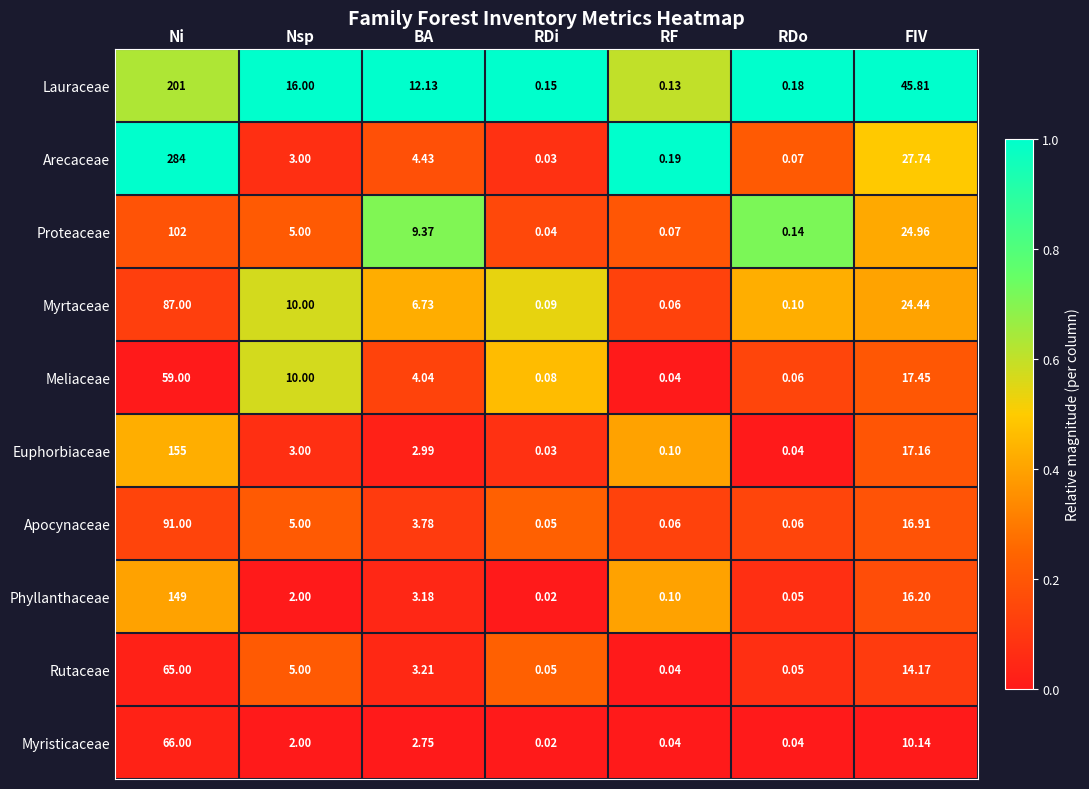

At which label does Apocynaceae reach its minimum?

RDi